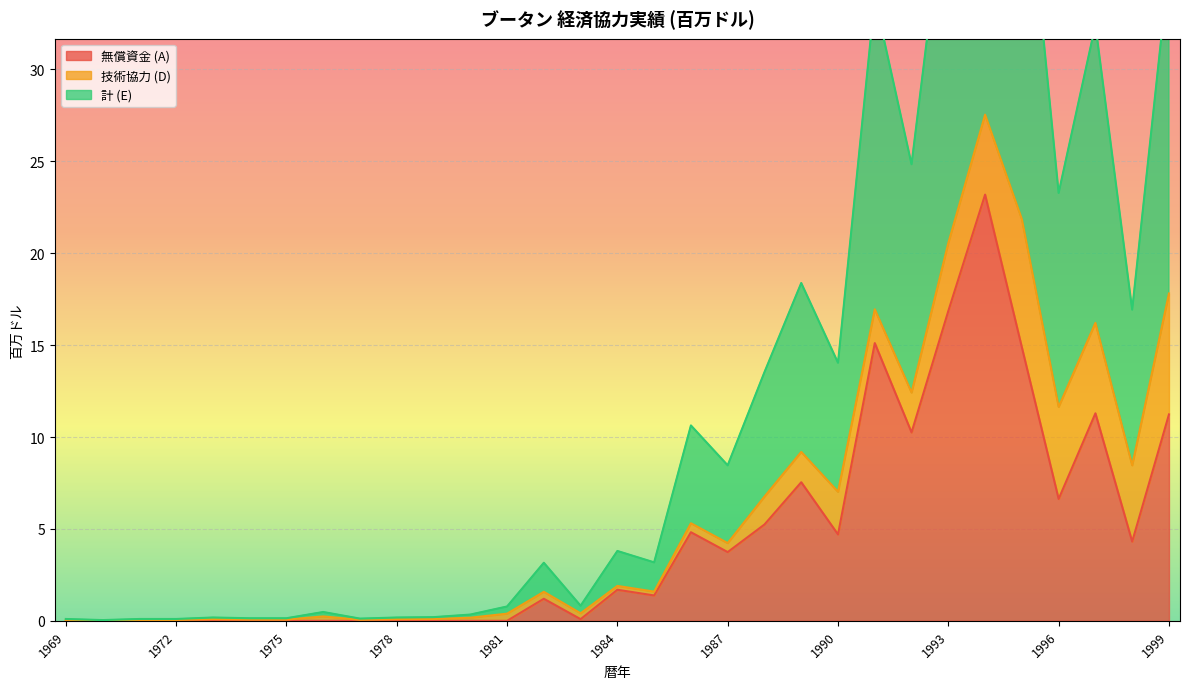

What is the spread (max minus min) of values at 1981?

0.8